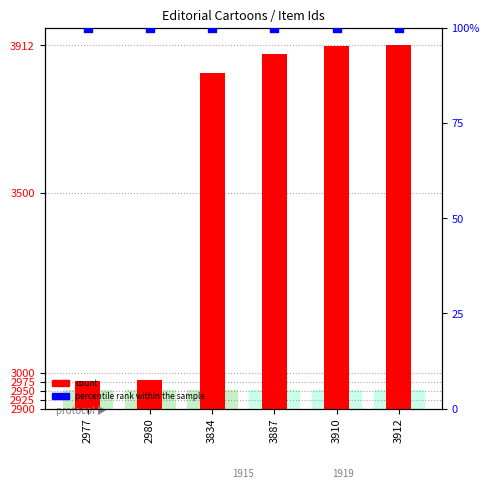

Which series has the largest Y range (max minus min)?

count